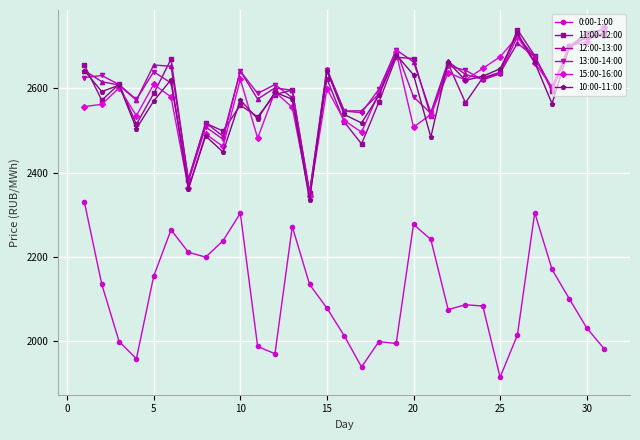

True or false: 10:00-11:00 has more than 2 interior local peaks.

True